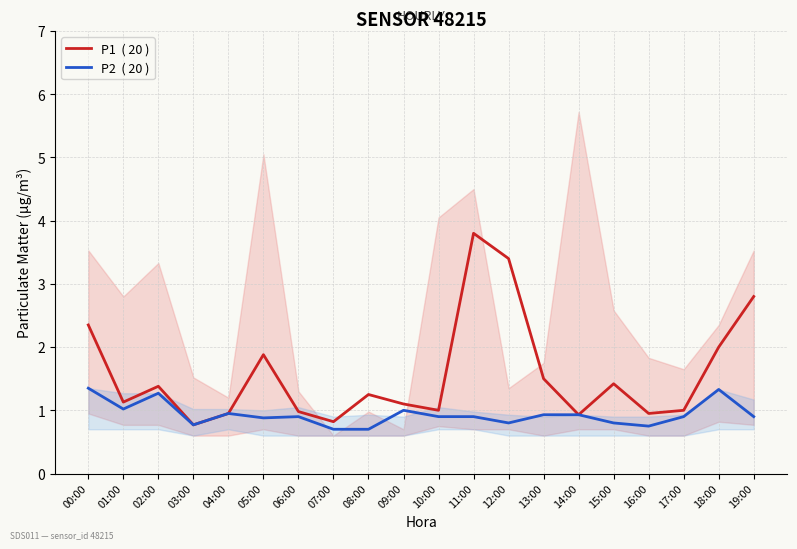

Reading left to right, transcribe all the data shown in this chart.

P1  ( 20 ): 2.4	1.1	1.4	0.8	0.9	1.9	1.0	0.8	1.2	1.1	1.0	3.8	3.4	1.5	0.9	1.4	0.9	1.0	2.0	2.8
P2  ( 20 ): 1.4	1.0	1.3	0.8	0.9	0.9	0.9	0.7	0.7	1.0	0.9	0.9	0.8	0.9	0.9	0.8	0.8	0.9	1.3	0.9